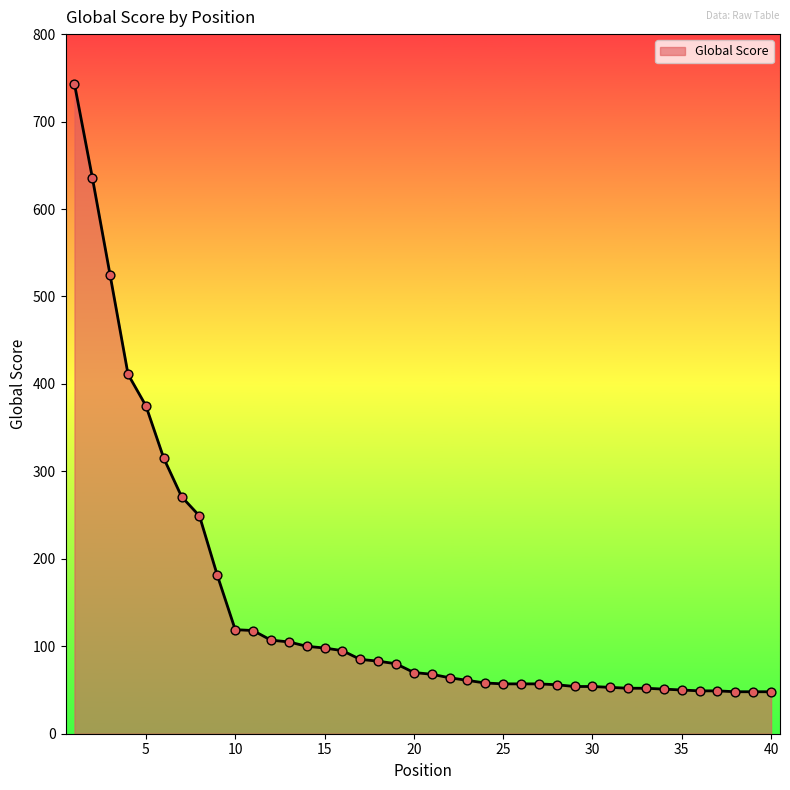

What is the difference between the maximum and minimum values?

695